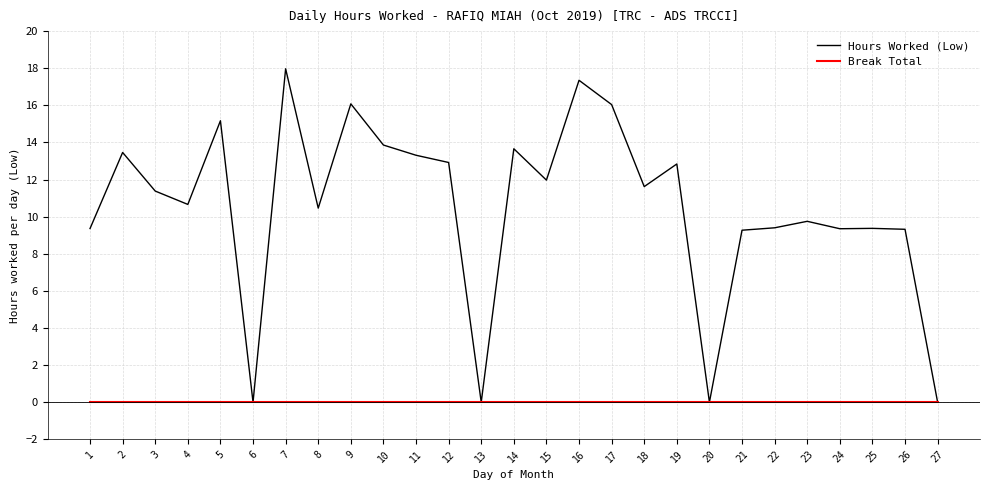

Is it true that Break Total equals 0.0 at 23?

True